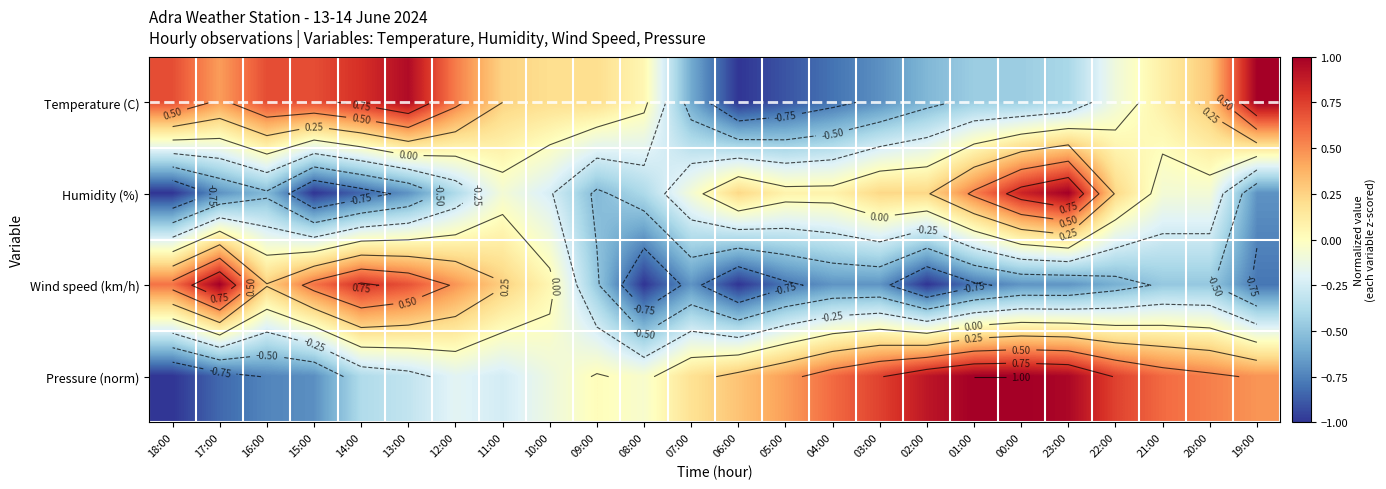

What is the difference between the Humidity (%) values at 01:00 and 09:00?

1.1